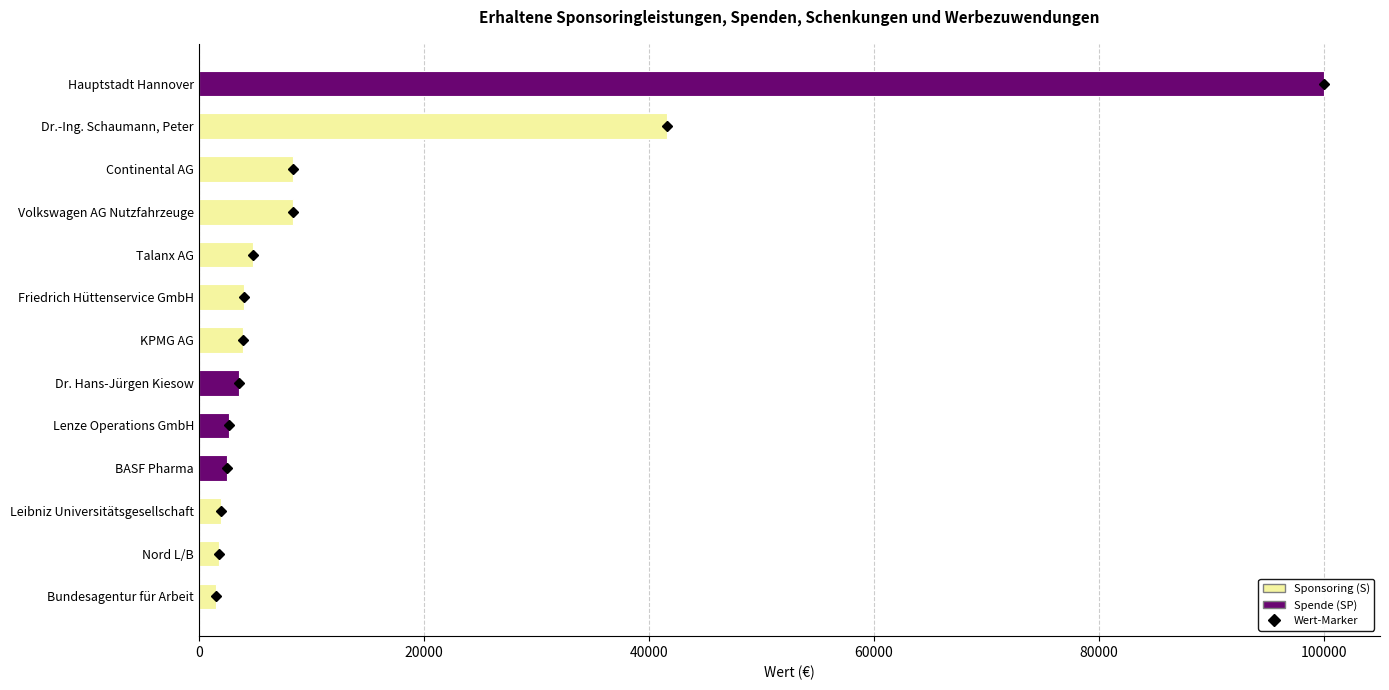

The value at Volkswagen AG Nutzfahrzeuge is 14037.1. True or false?

False